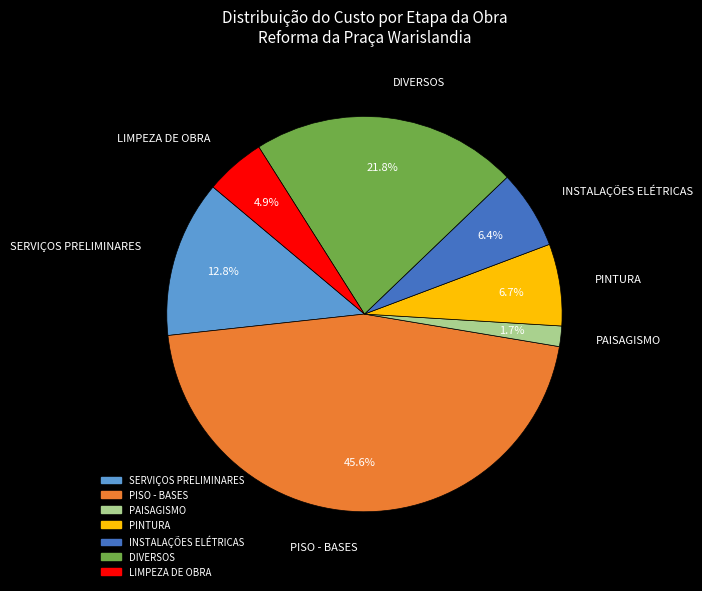

To the nearest percent, what percentage of the pie is PISO - BASES?

46%